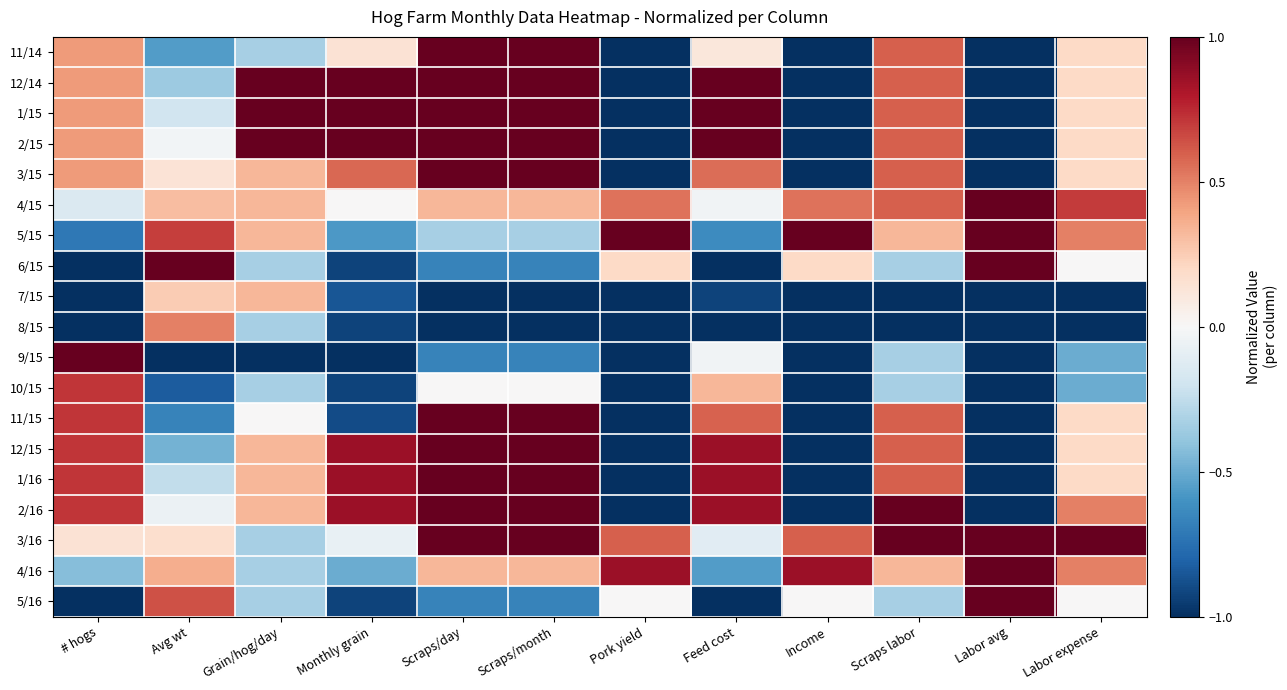

Rank the series by their maximum value, from highest to lowest.

11/14, 12/14, 1/15, 2/15, 3/15, 4/15, 5/15, 6/15, 9/15, 11/15, 12/15, 1/16, 2/16, 3/16, 4/16, 5/16, 10/15, 8/15, 7/15